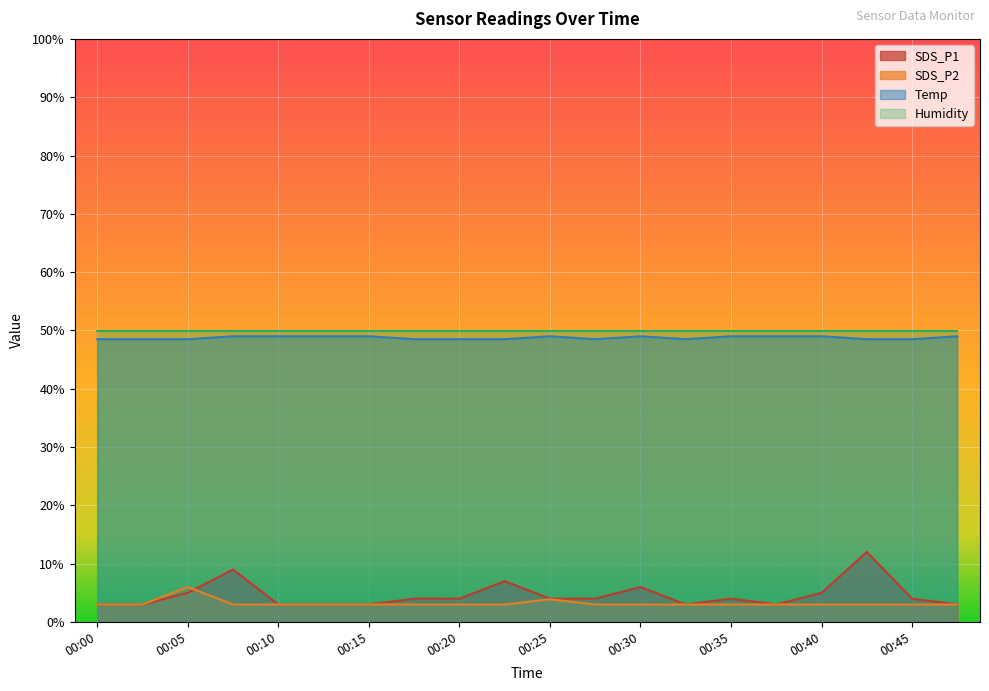

Is it true that Humidity equals 50.0 at 00:00?

True